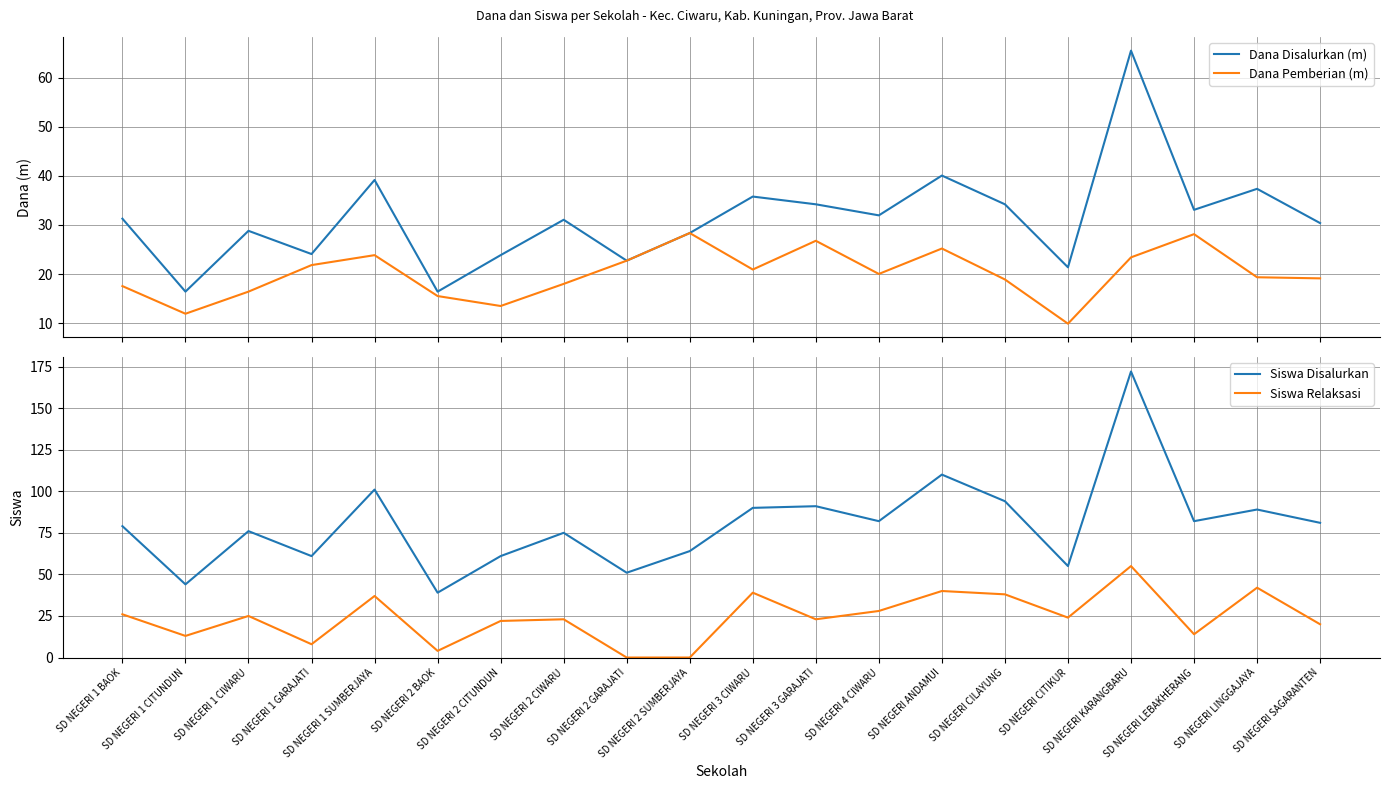

Is the value of Dana Disalurkan (m) at SD NEGERI KARANGBARU greater than the value of Dana Pemberian (m) at SD NEGERI SAGARANTEN?

Yes